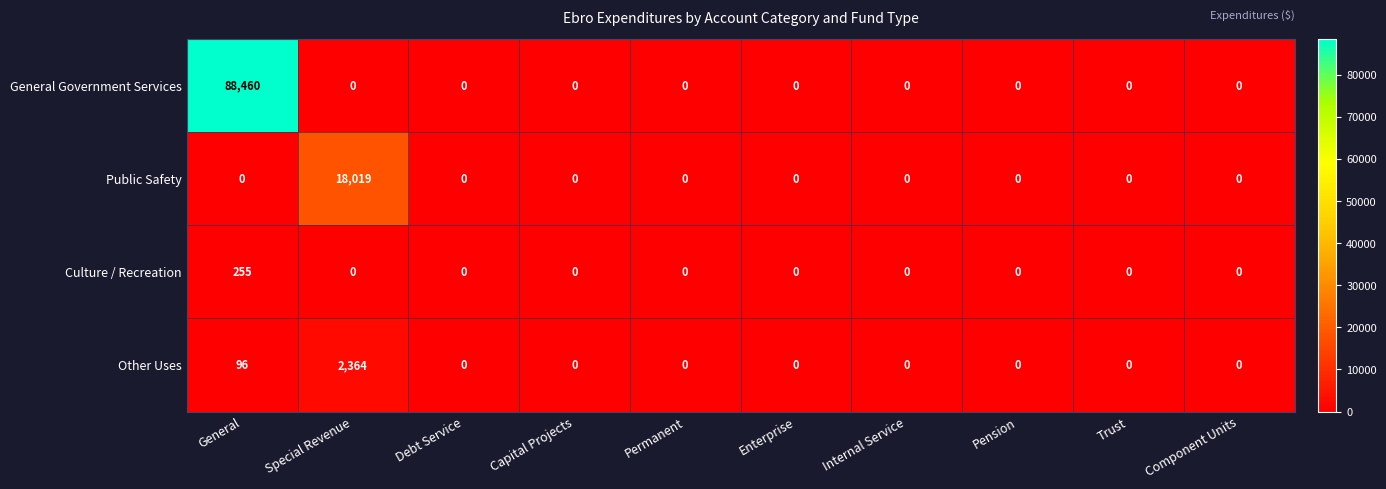

How many distinct data groups are displayed?

4